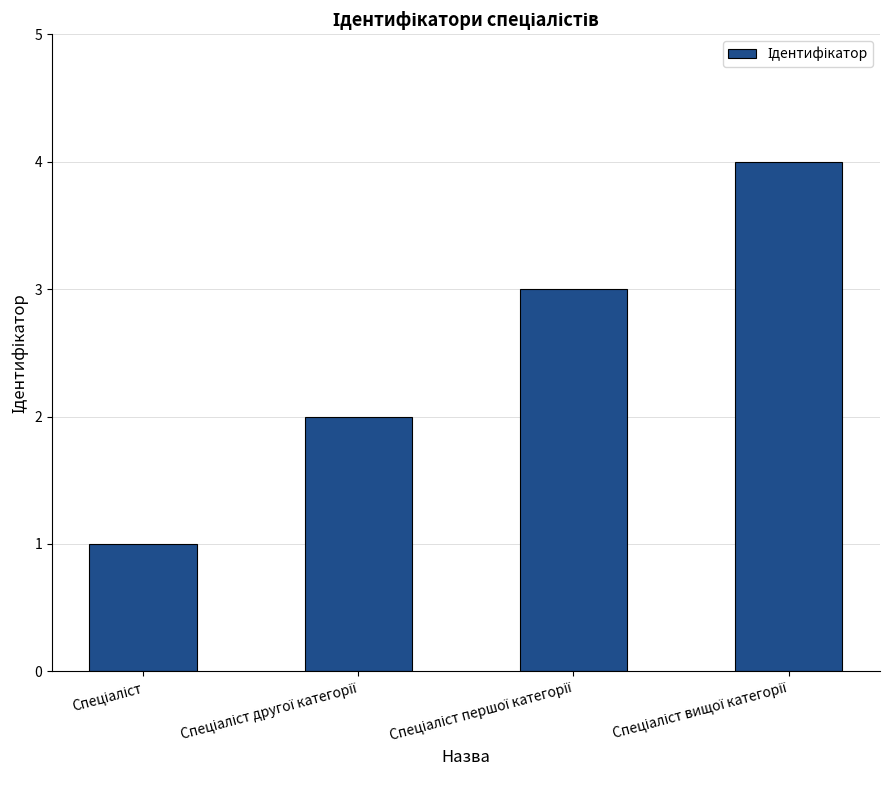

How many bars are there in total?

4